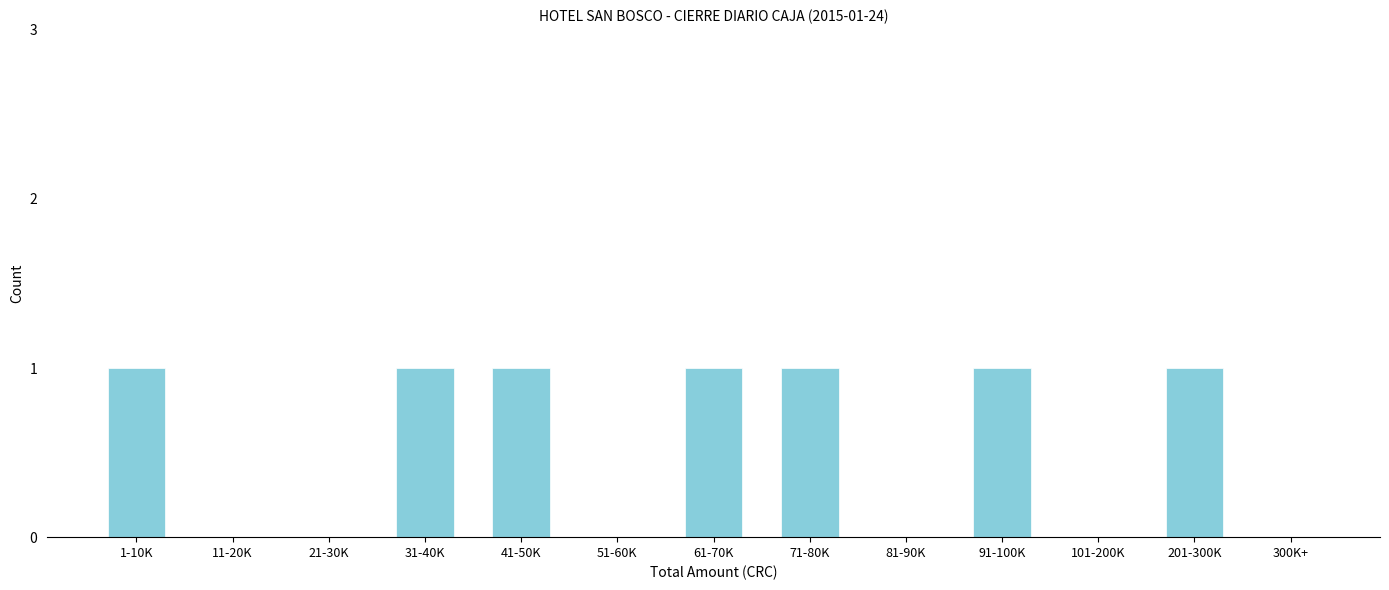

Reading left to right, what are all the values shown in this chart?

1-10K=1	11-20K=0	21-30K=0	31-40K=1	41-50K=1	51-60K=0	61-70K=1	71-80K=1	81-90K=0	91-100K=1	101-200K=0	201-300K=1	300K+=0